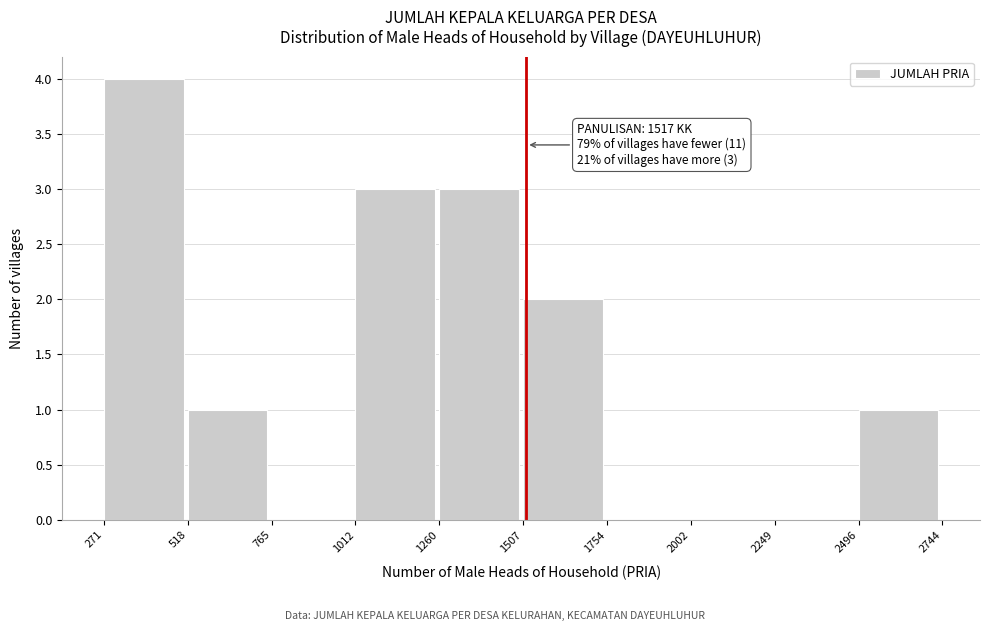

Over which range of the x-axis is the bar tallest?

271 to 518